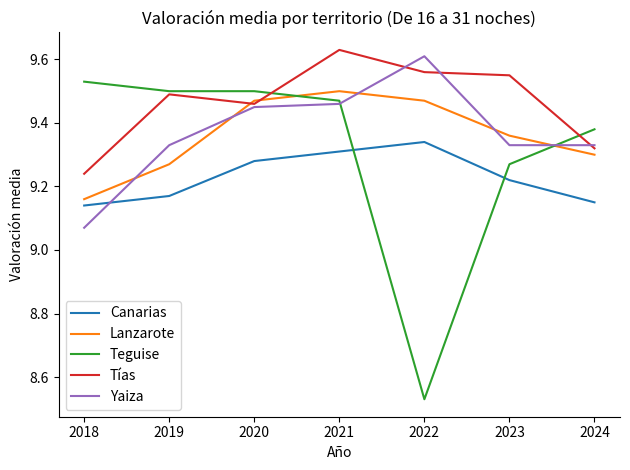

After their last crossing, which series has the higher values: Lanzarote or Yaiza?

Yaiza